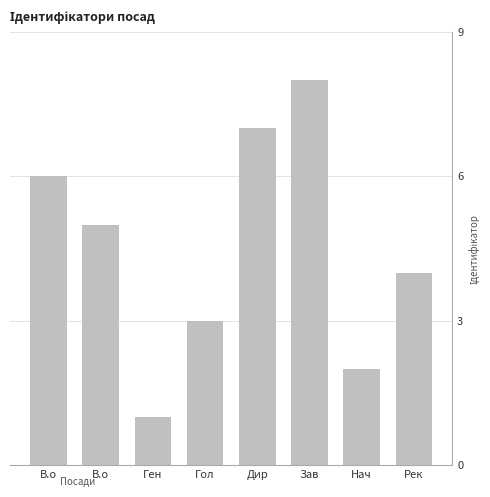

Are the bars horizontal?

No